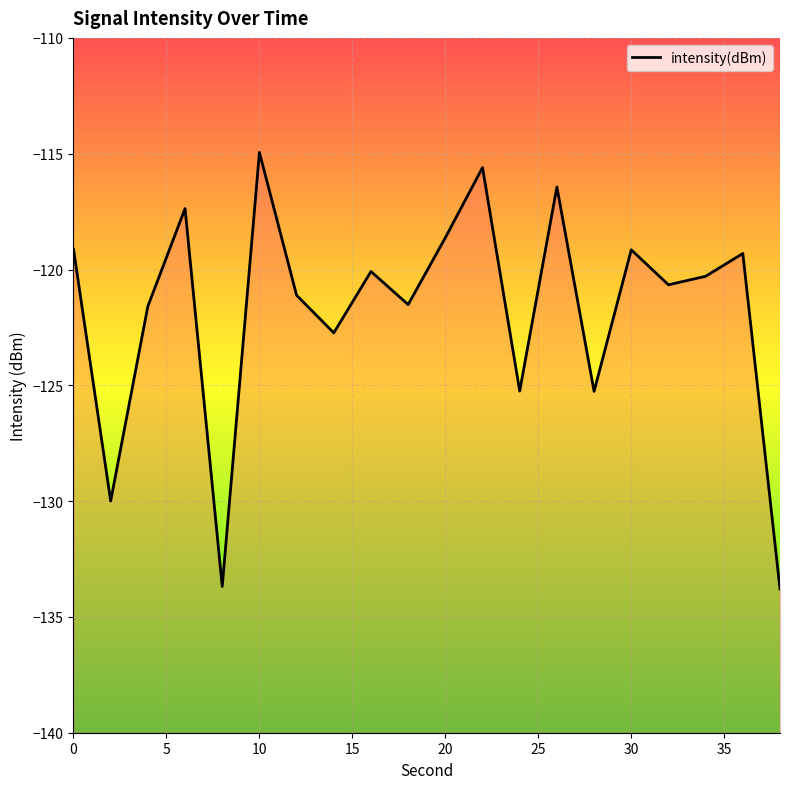

Reading right to left, list all the values displayed in this chart.

-133.8	-119.3	-120.3	-120.7	-119.2	-125.3	-116.4	-125.2	-115.6	-118.6	-121.5	-120.1	-122.7	-121.1	-114.9	-133.7	-117.4	-121.6	-130.0	-119.1